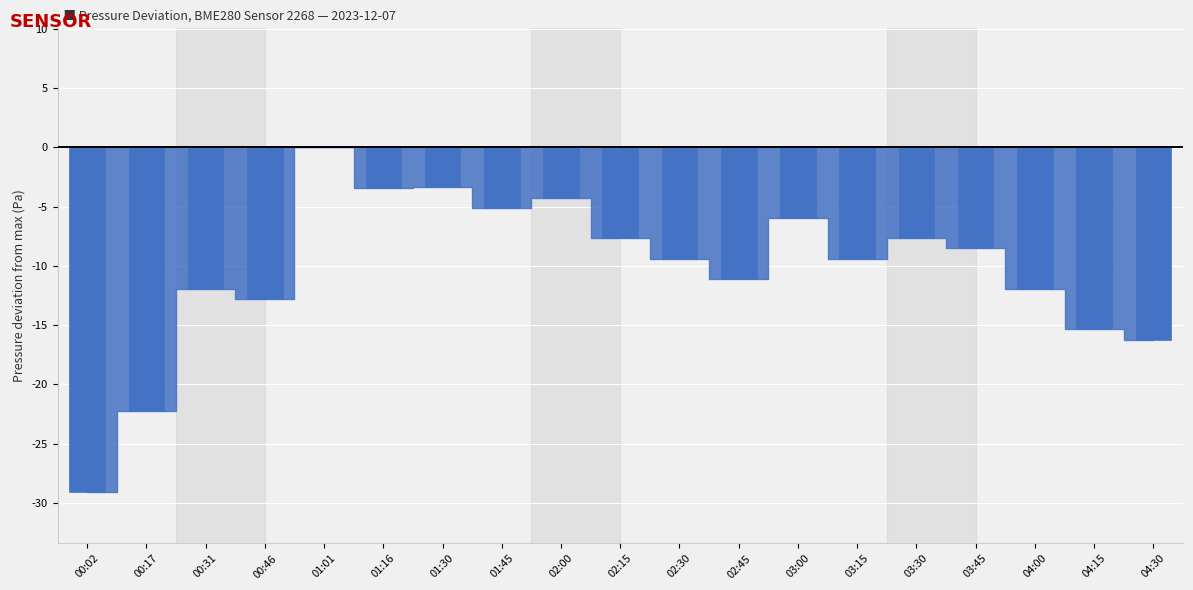

Reading left to right, extract all data points from this chart.

-29.1	-22.2	-12.0	-12.8	0.0	-3.4	-3.4	-5.1	-4.2	-7.7	-9.4	-11.1	-6.0	-9.4	-7.7	-8.5	-12.0	-15.4	-16.2